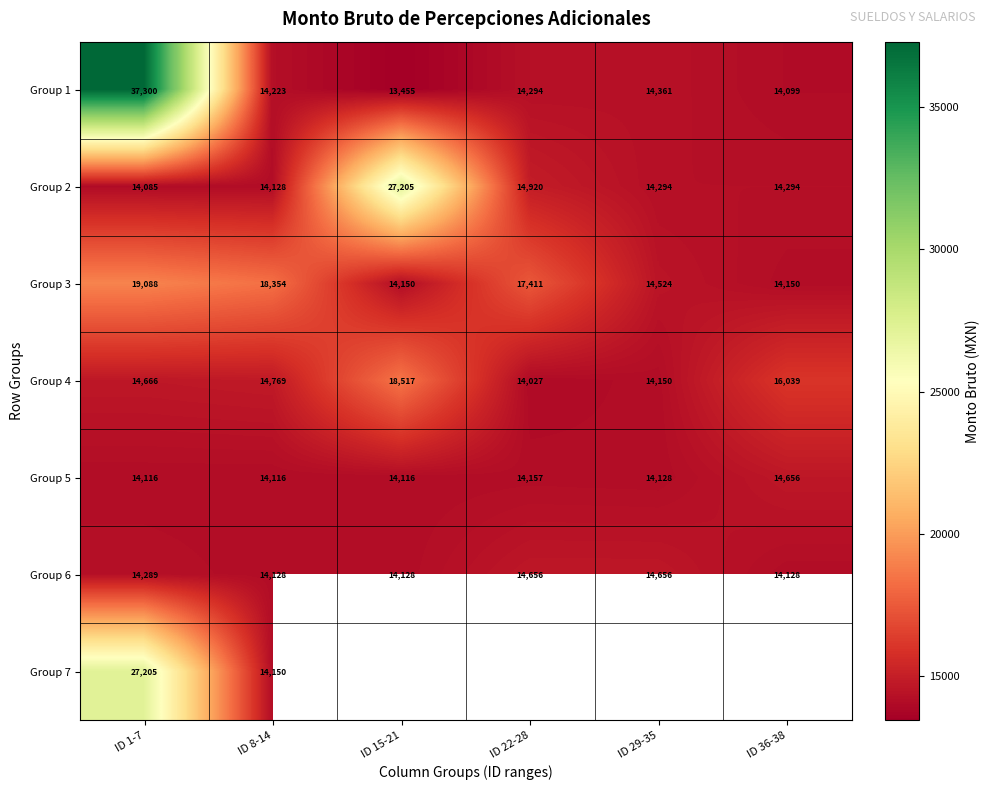

Between ID 22-28 and ID 29-35, which series saw the biggest shift?

Group 3